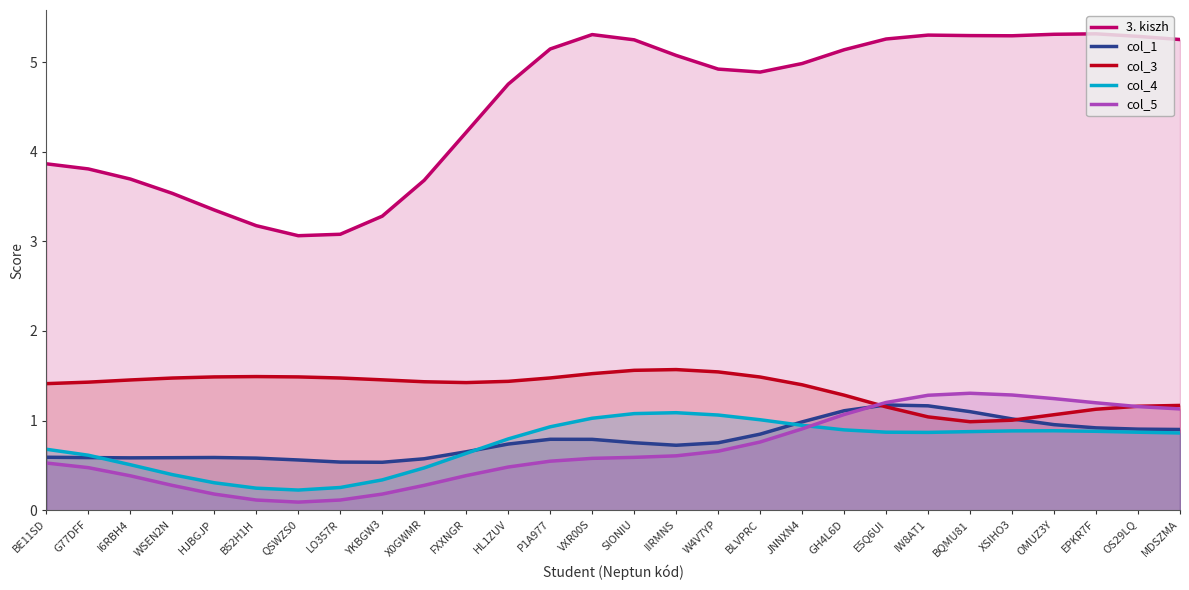

Rank the series at EPKR7F from lowest to highest value.

col_4, col_1, col_3, col_5, 3. kiszh